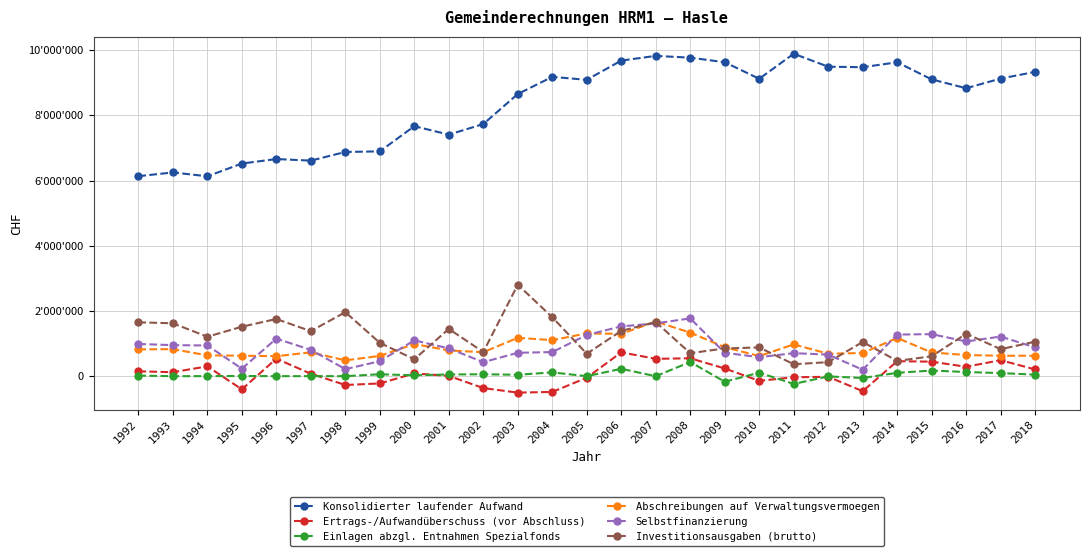

Where does the Abschreibungen auf Verwaltungsvermoegen series first go above 735904?

1992